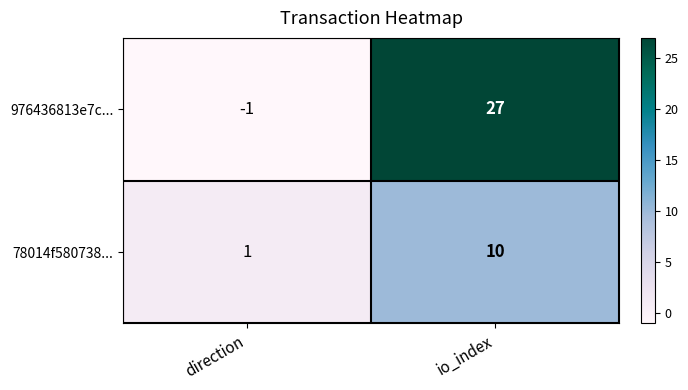

What is the difference between the maximum and minimum values in the 78014f580738... series?

9